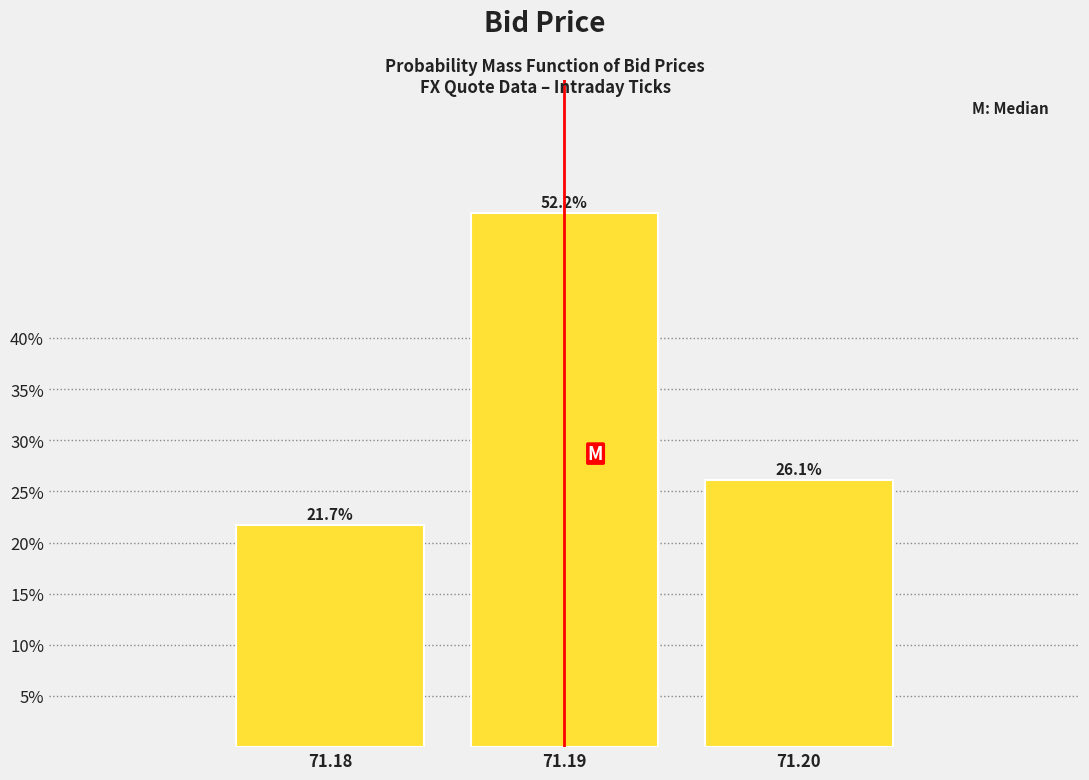

Does the chart contain any negative values?

No